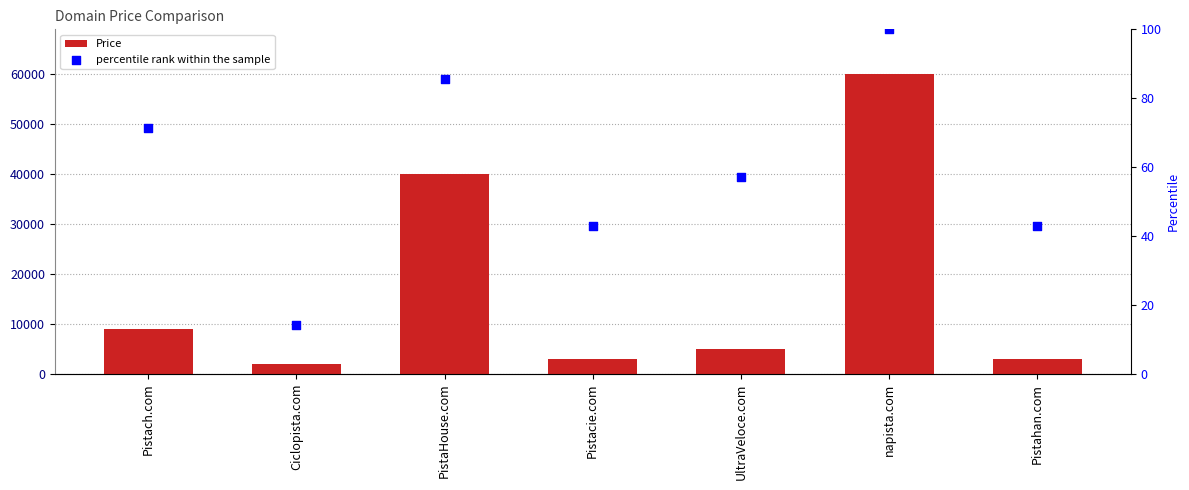

Which series reaches the minimum Y coordinate?

percentile rank within the sample